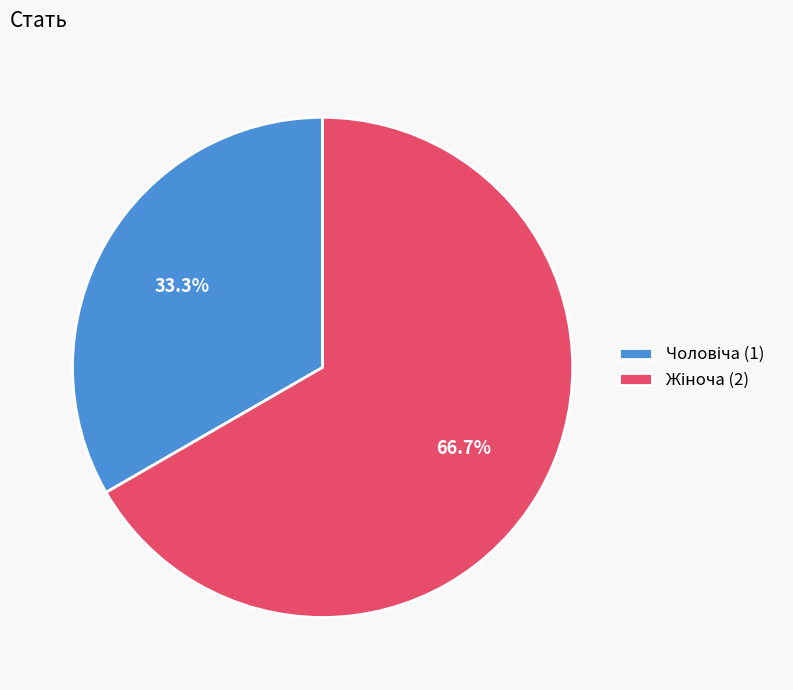

Does any single category account for the majority?

Yes